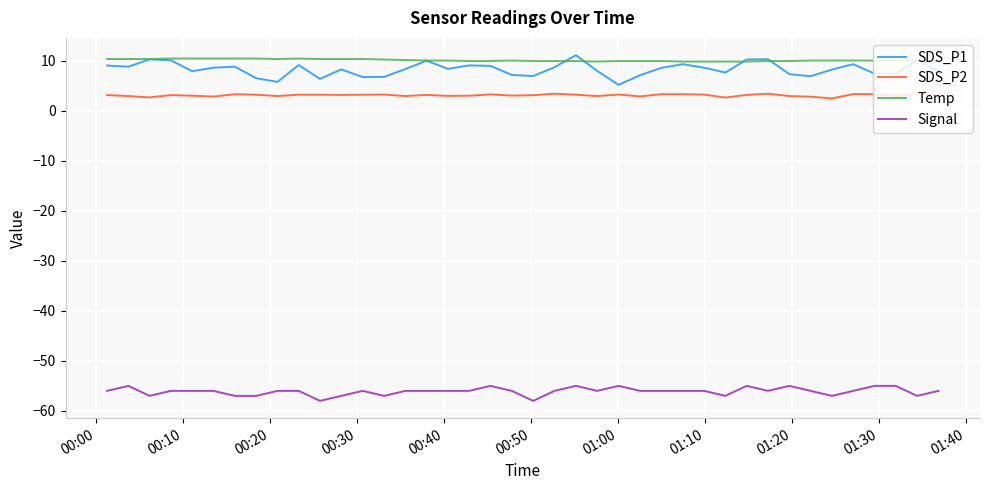

What is the maximum value shown in the chart?

11.1